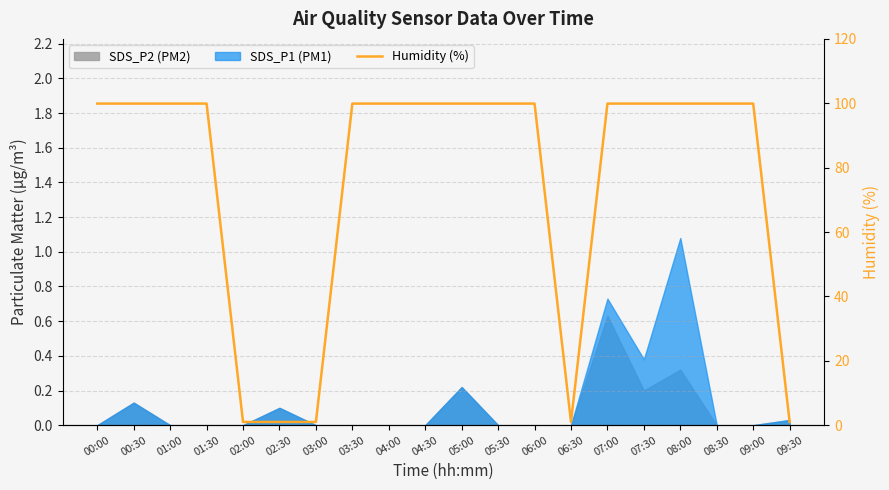

Which category has the highest value across all series?

00:00